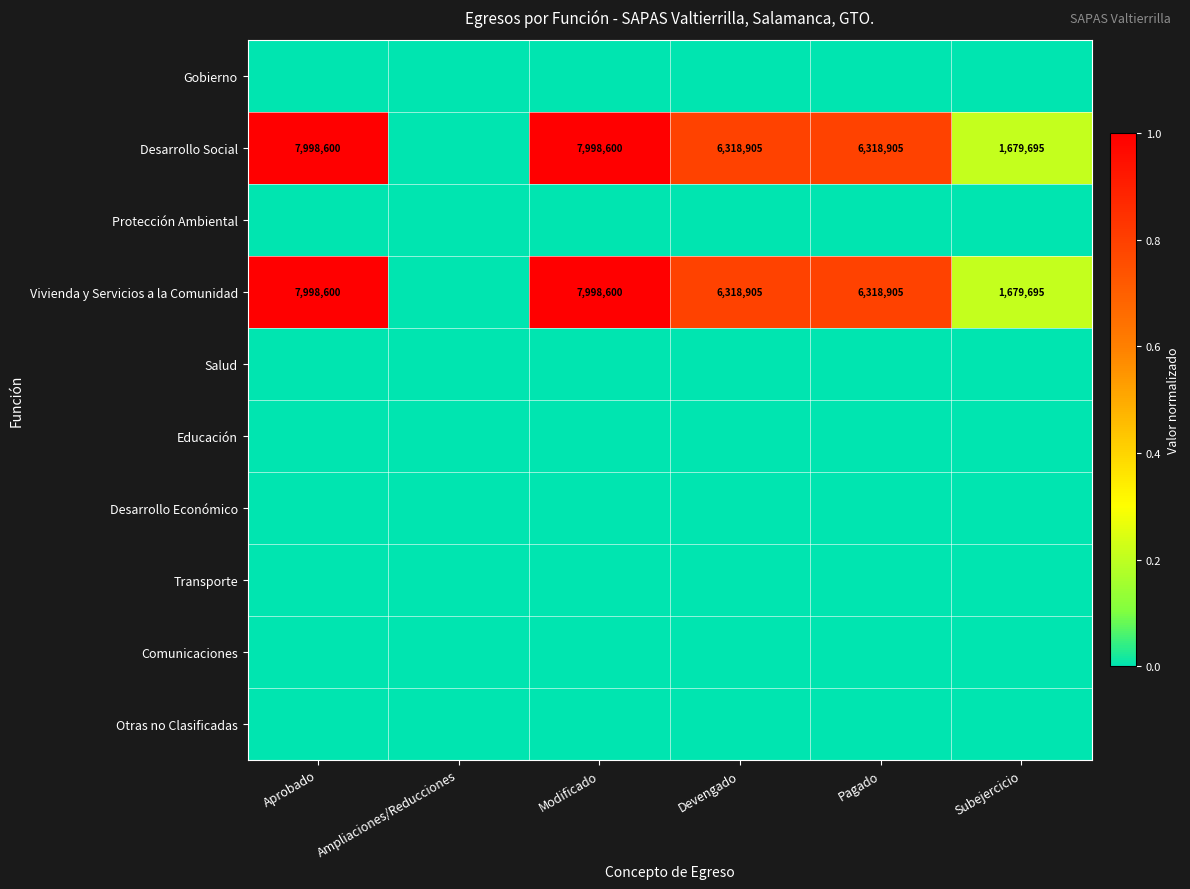

How many distinct data groups are displayed?

10